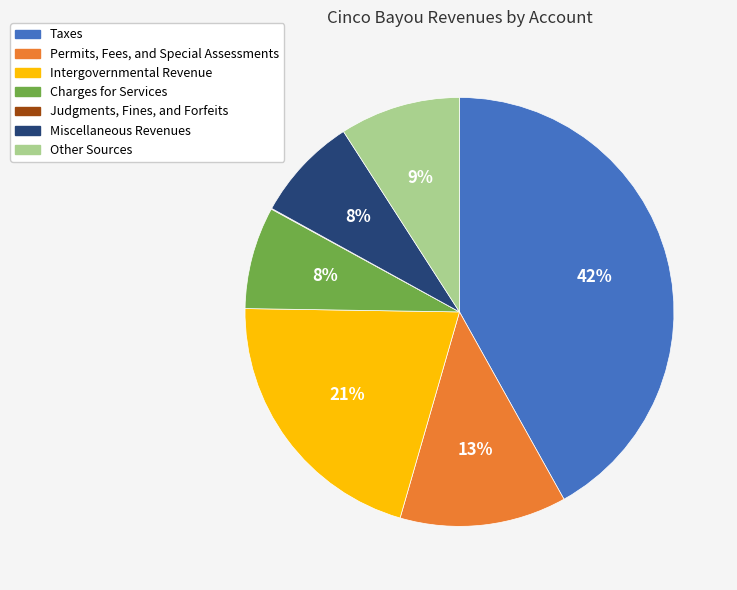

To the nearest percent, what percentage of the pie is Intergovernmental Revenue?

21%